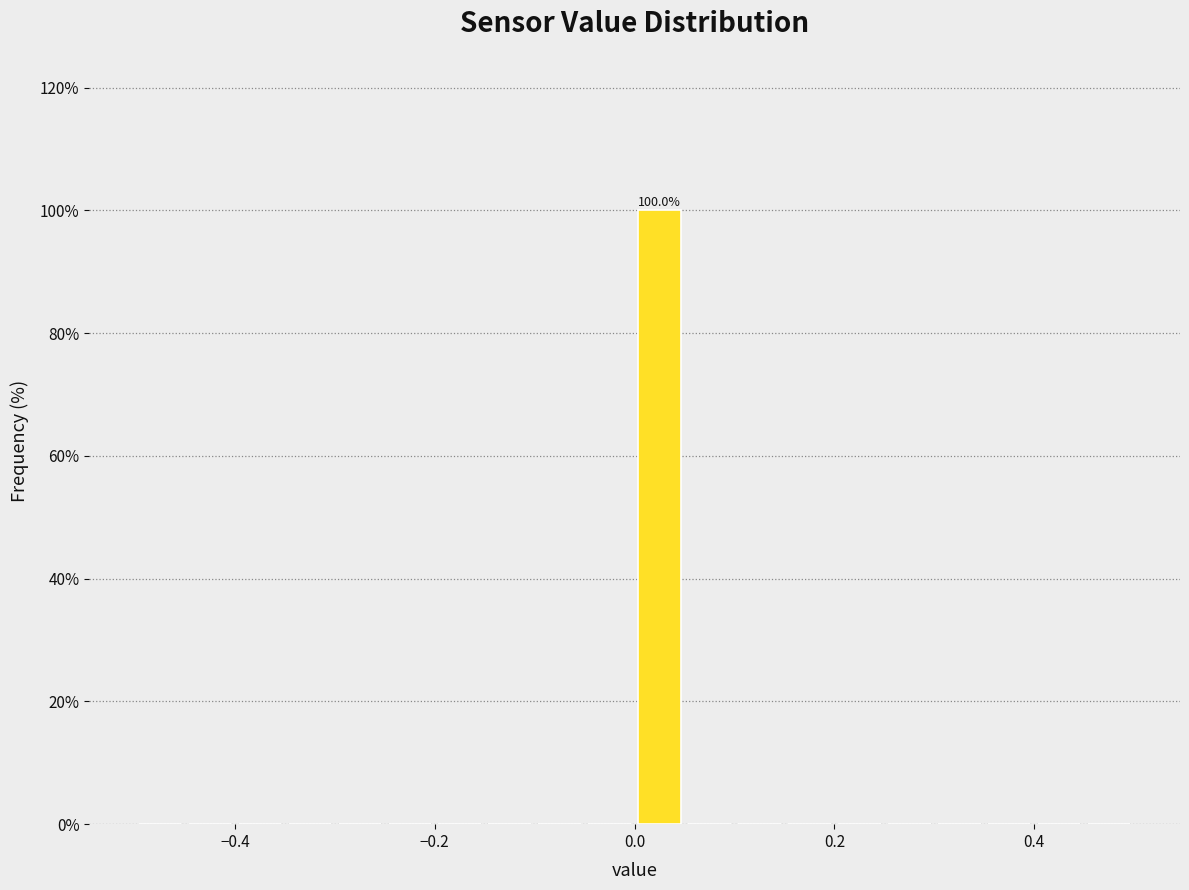

Read against the x-axis, roughly where is the centre of the tallest bar?

0.02